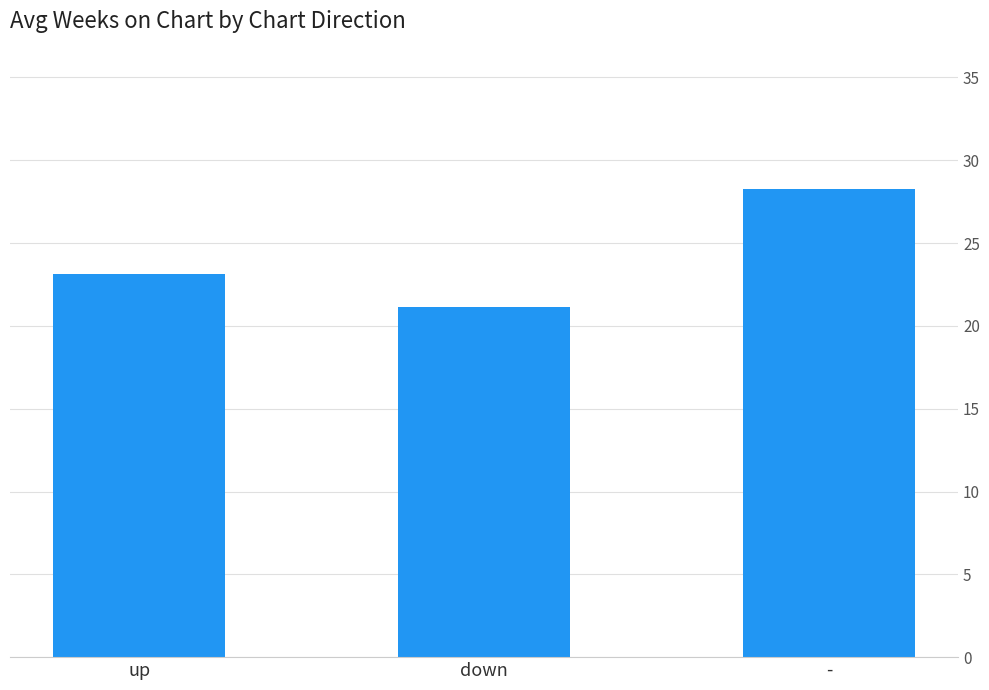

List the labels in order of value, largest first.

-, up, down